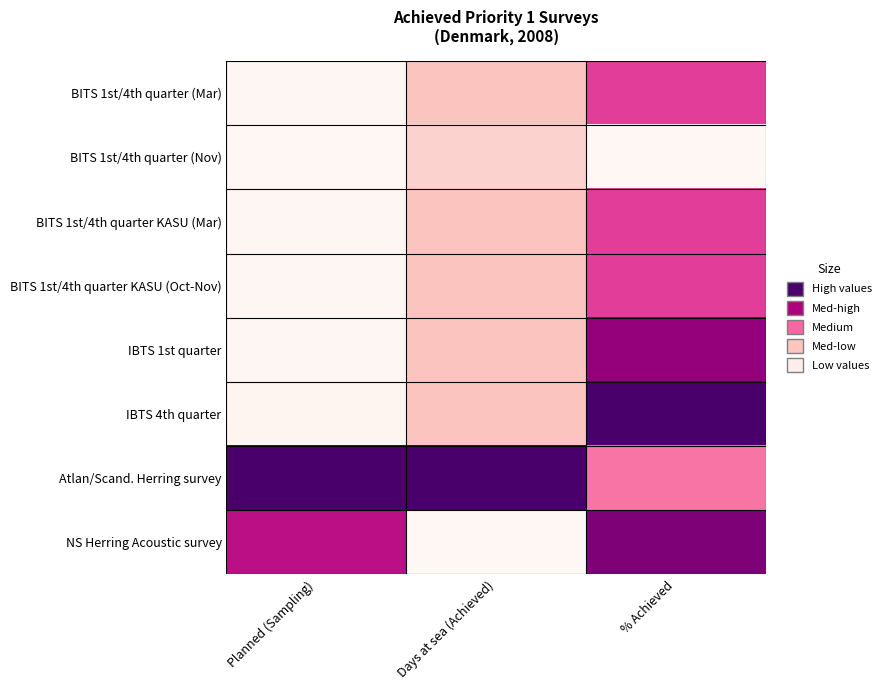

Reading left to right, transcribe all the data shown in this chart.

BITS 1st/4th quarter (Mar): Planned (Sampling)=0.0	Days at sea (Achieved)=0.2	% Achieved=0.6
BITS 1st/4th quarter (Nov): Planned (Sampling)=0.0	Days at sea (Achieved)=0.2	% Achieved=0.0
BITS 1st/4th quarter KASU (Mar): Planned (Sampling)=0.0	Days at sea (Achieved)=0.2	% Achieved=0.6
BITS 1st/4th quarter KASU (Oct-Nov): Planned (Sampling)=0.0	Days at sea (Achieved)=0.2	% Achieved=0.6
IBTS 1st quarter: Planned (Sampling)=0.0	Days at sea (Achieved)=0.2	% Achieved=0.8
IBTS 4th quarter: Planned (Sampling)=0.0	Days at sea (Achieved)=0.2	% Achieved=1.0
Atlan/Scand. Herring survey: Planned (Sampling)=1.0	Days at sea (Achieved)=1.0	% Achieved=0.5
NS Herring Acoustic survey: Planned (Sampling)=0.7	Days at sea (Achieved)=0.0	% Achieved=0.9